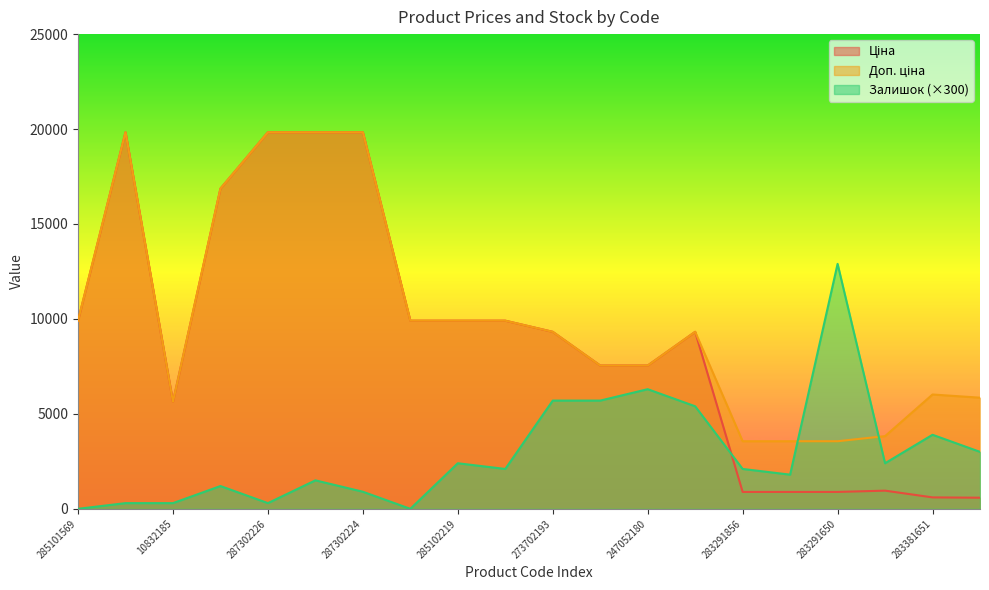

What is the label of the 19th point from the right?

287302223